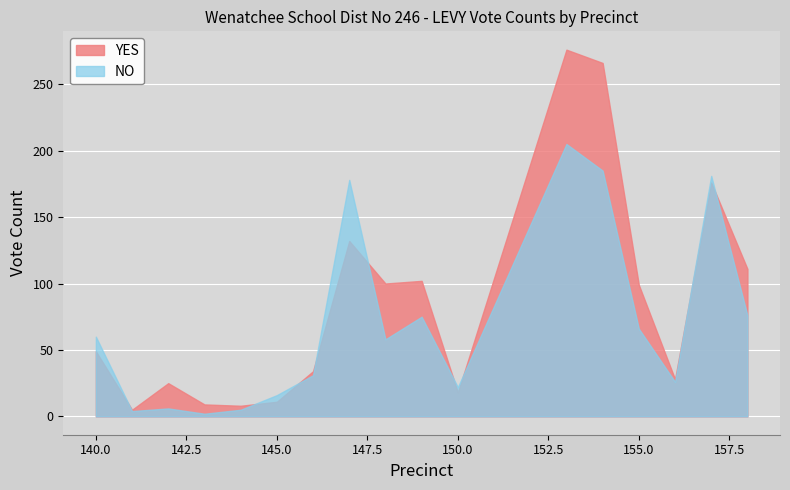

How many lines are shown in the chart?

2